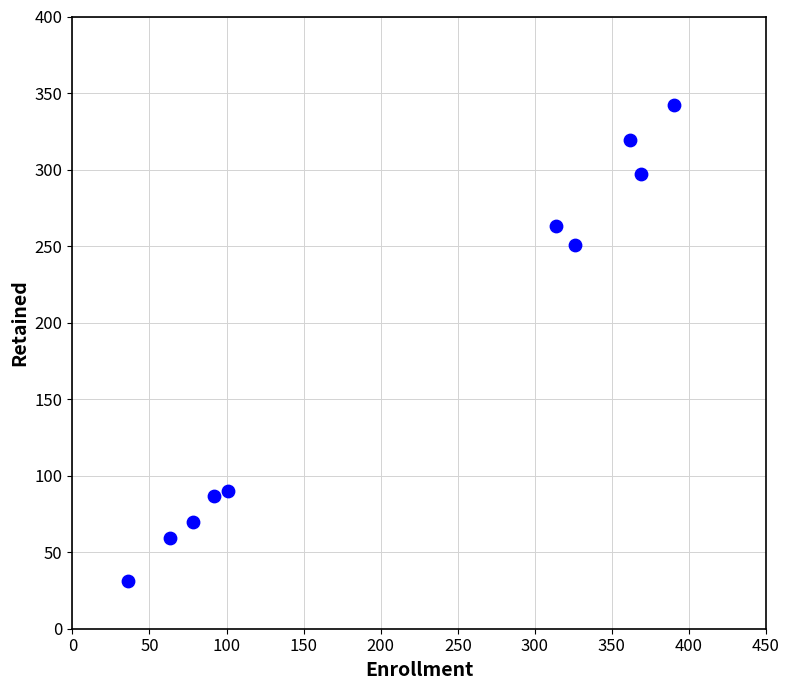

What Y value in the scatter plot is closest to 186?

251